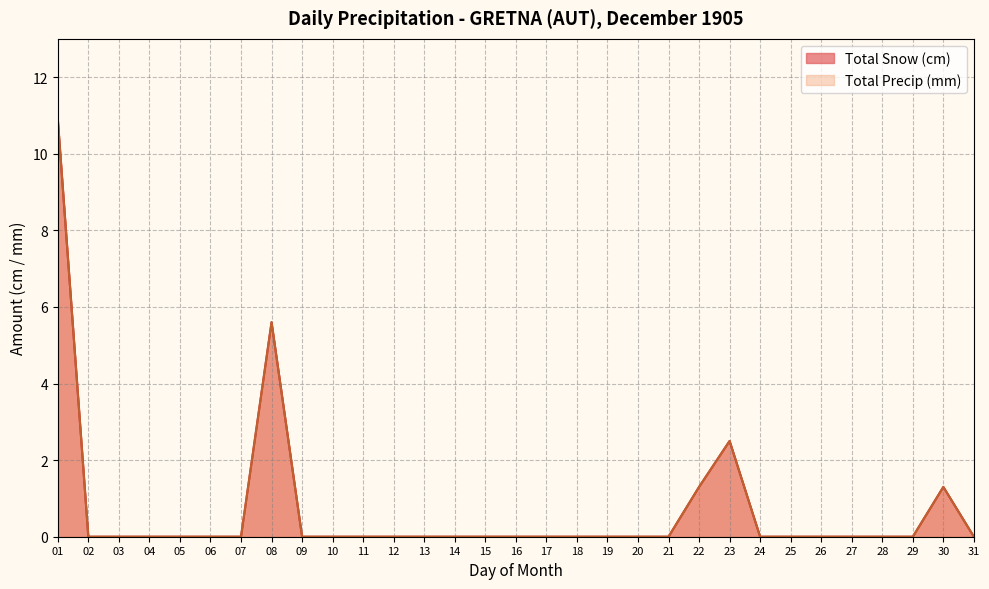

True or false: Total Precip (mm) and Total Snow (cm) intersect in this chart.

False